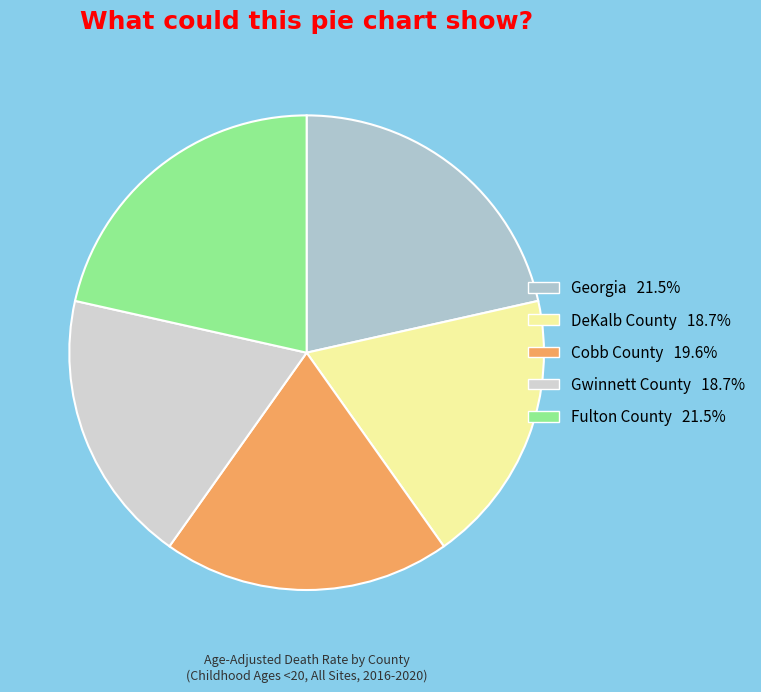

The Fulton County slice represents 21% of the pie. True or false?

True